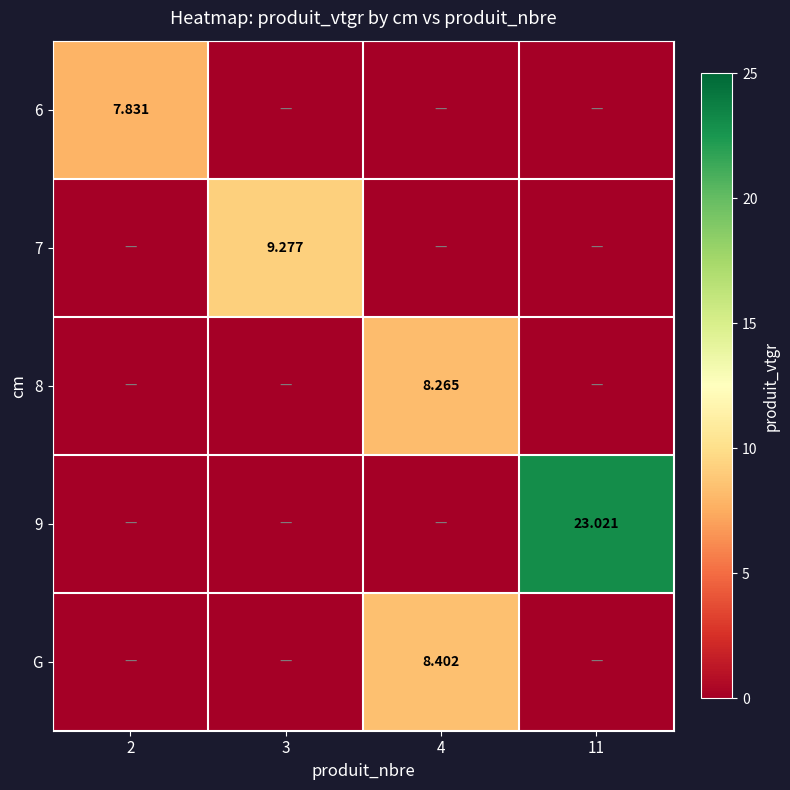

The 6 series shows 0.0 at 4. True or false?

True